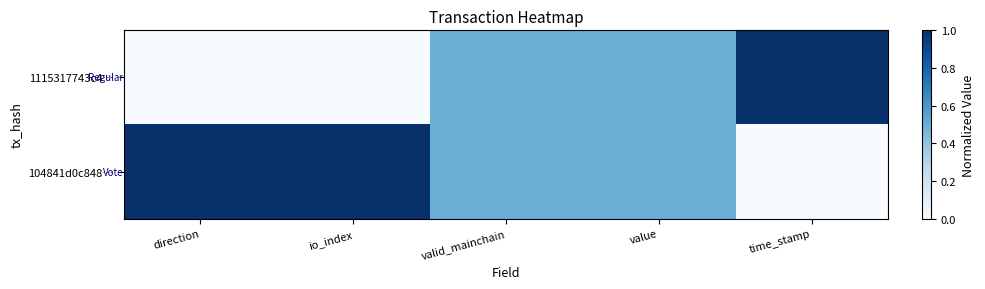

Which label corresponds to the largest value in the chart?

time_stamp